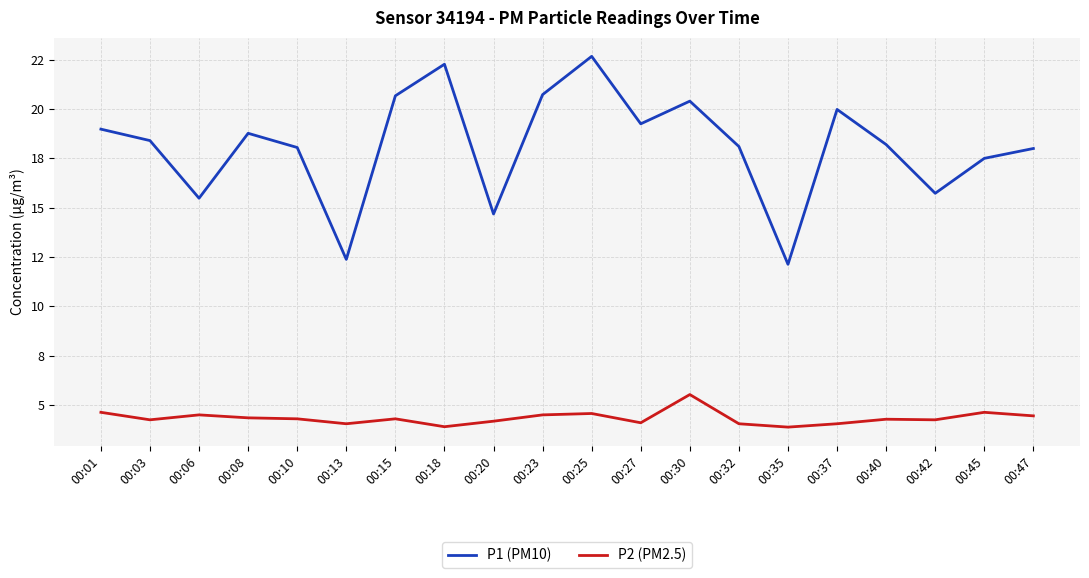

Does the chart have visible grid lines?

Yes